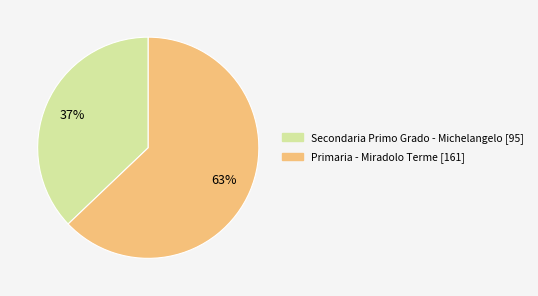

Is it true that Primaria - Miradolo Terme is 53% of the pie?

False